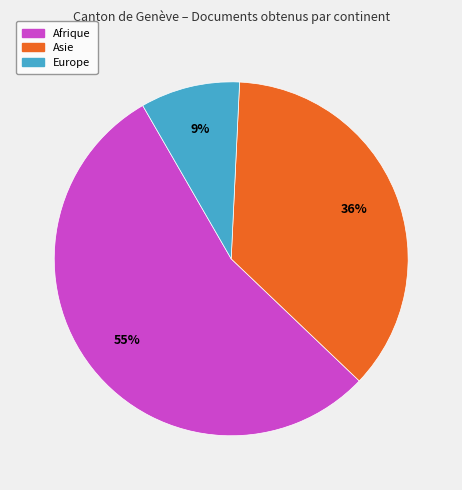

Does any single category account for the majority?

Yes